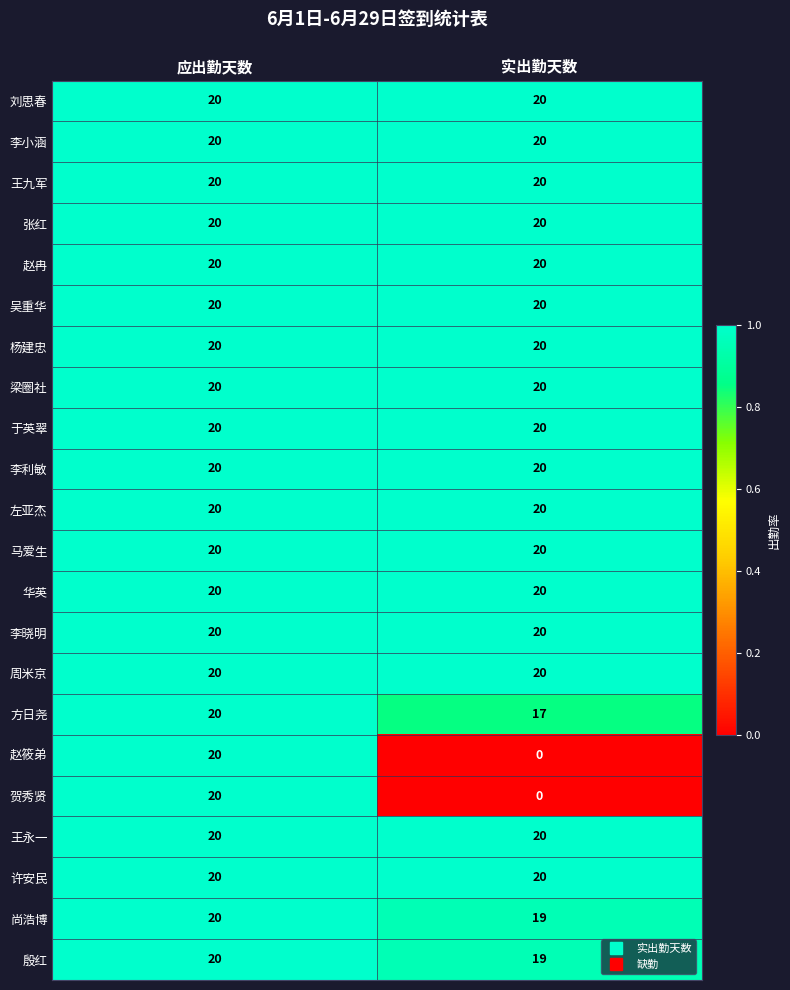

The 李利敏 series shows 10 at 应出勤天数. True or false?

False